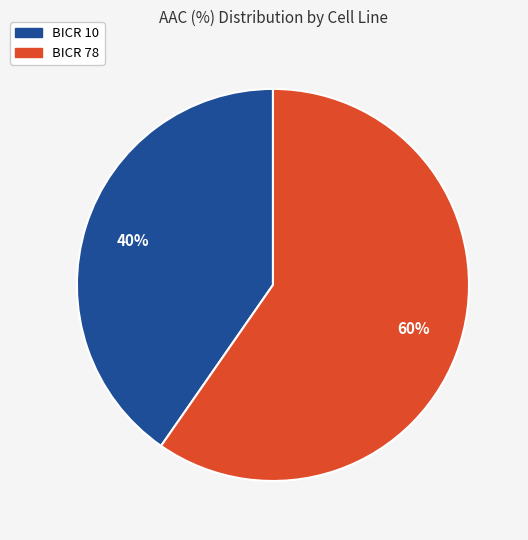

To the nearest percent, what is the average slice percentage?

50%